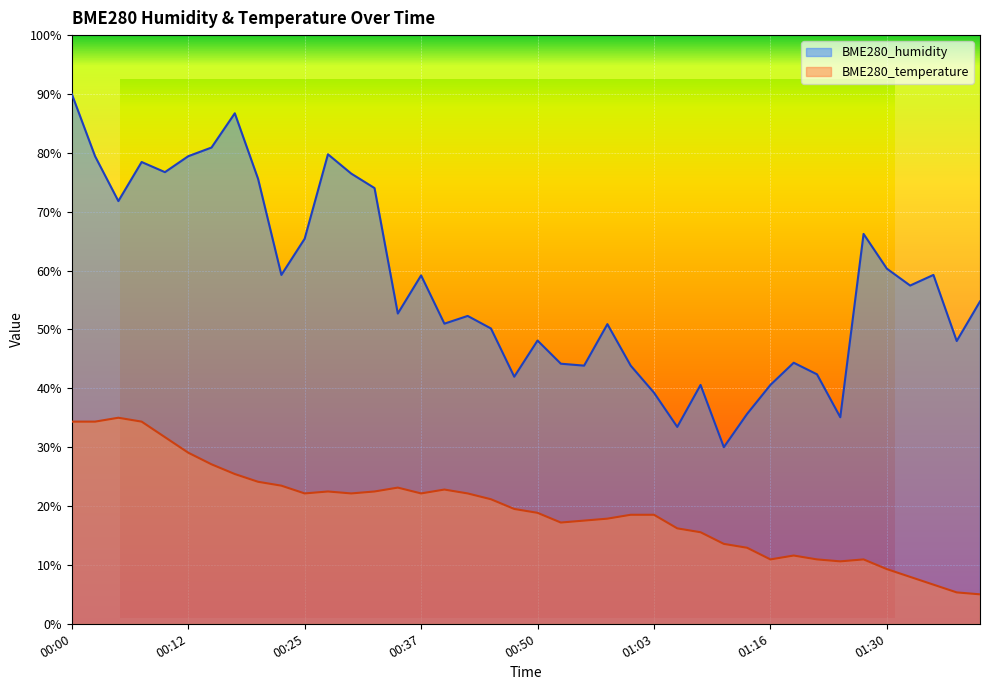

What is the total value across all series at 00:32?

96.5